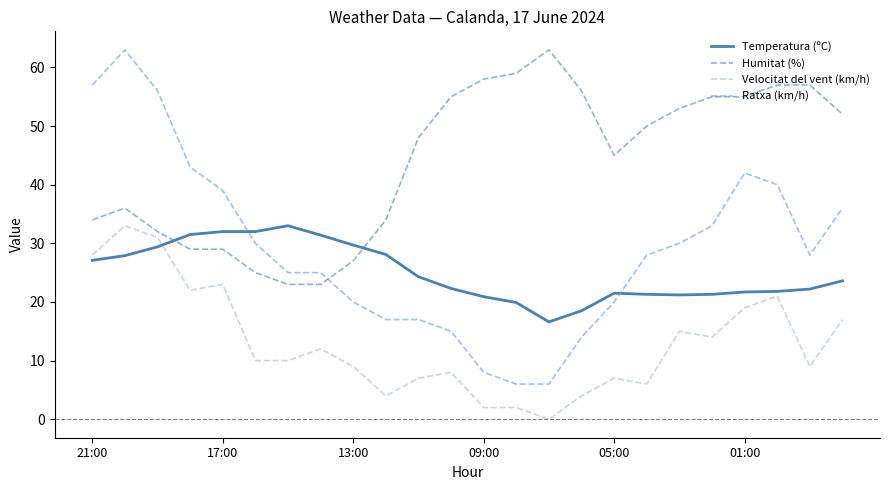

Which series has the largest total across all categories?

Humitat (%)